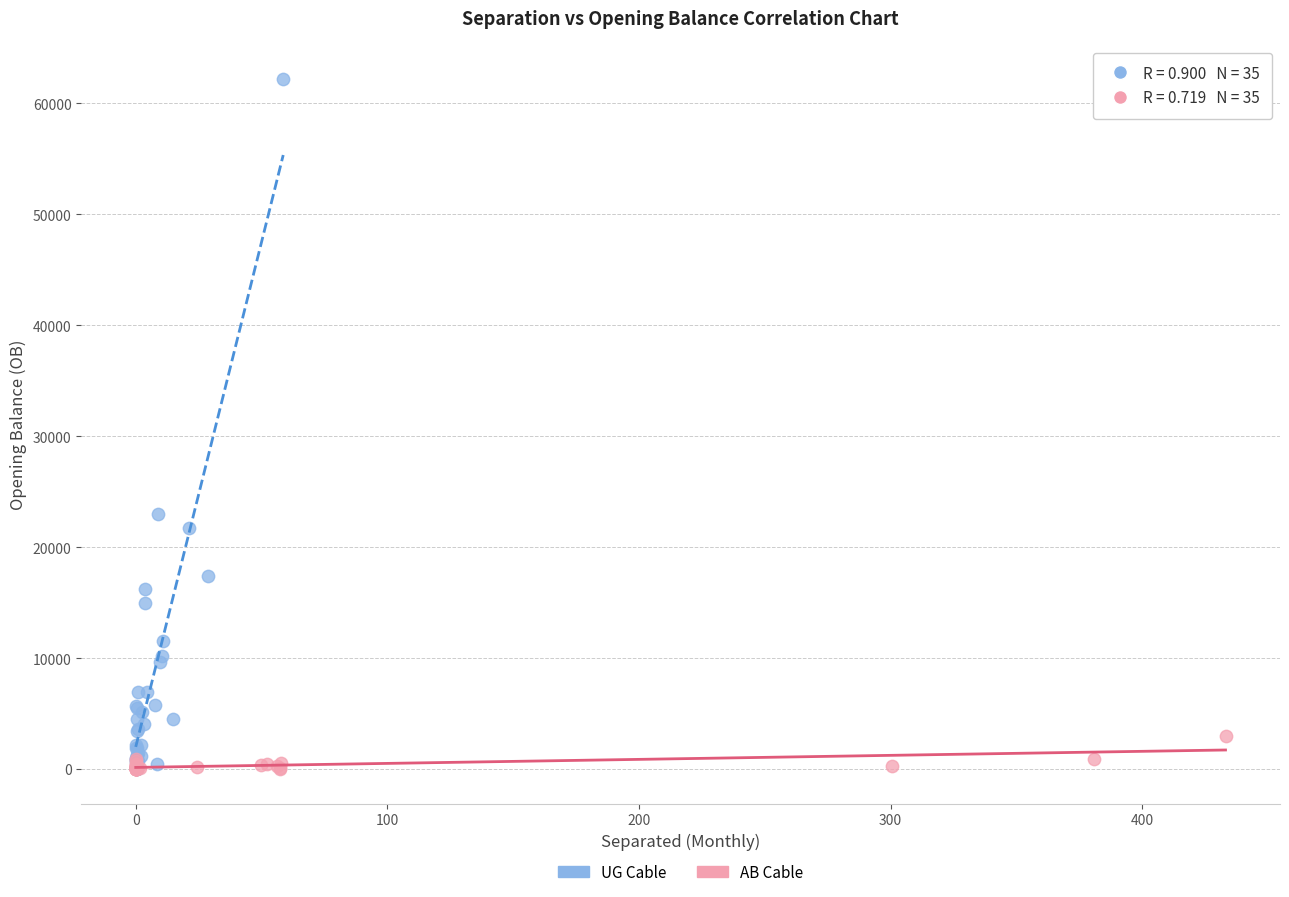

Which series contains the highest Y value?

UG Cable